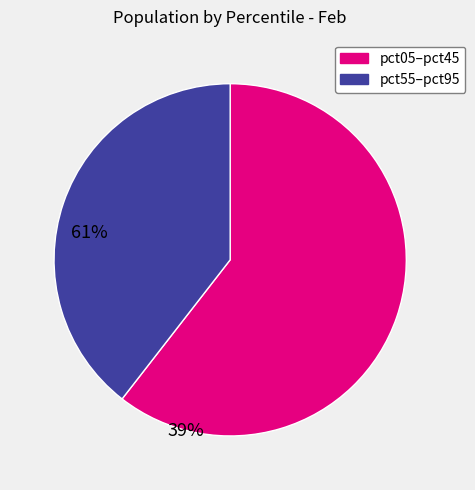

How many slices are in this pie chart?

2